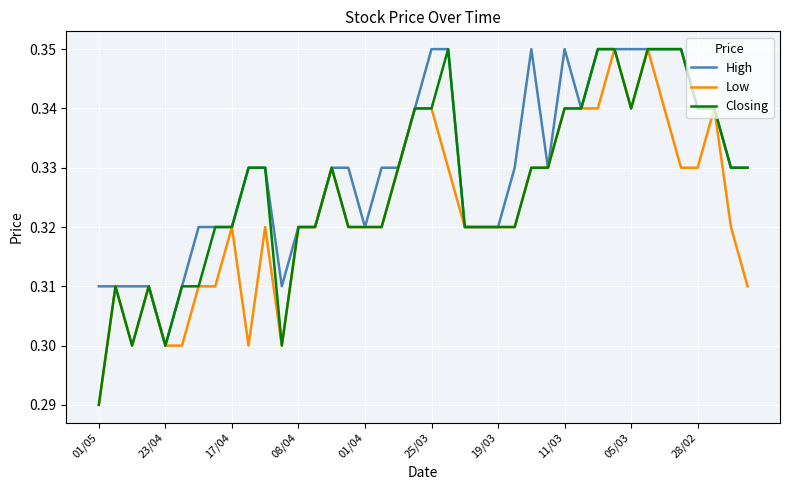

List the series in order of their overall mean, highest first.

High, Closing, Low